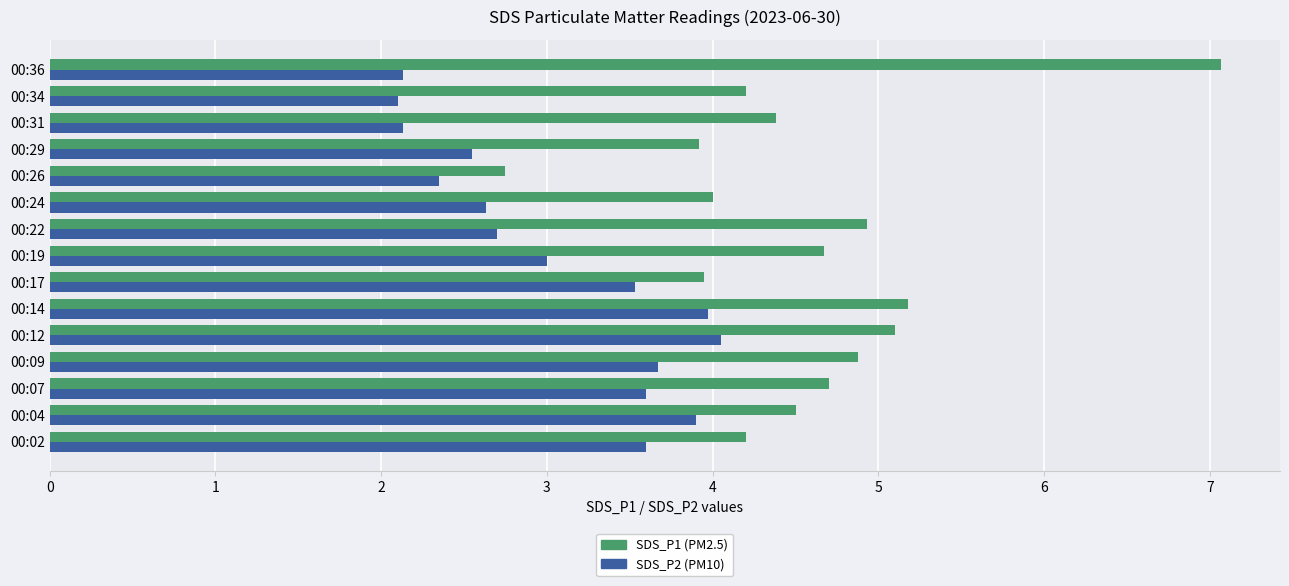

Which series has the largest range (max minus min)?

SDS_P1 (PM2.5)